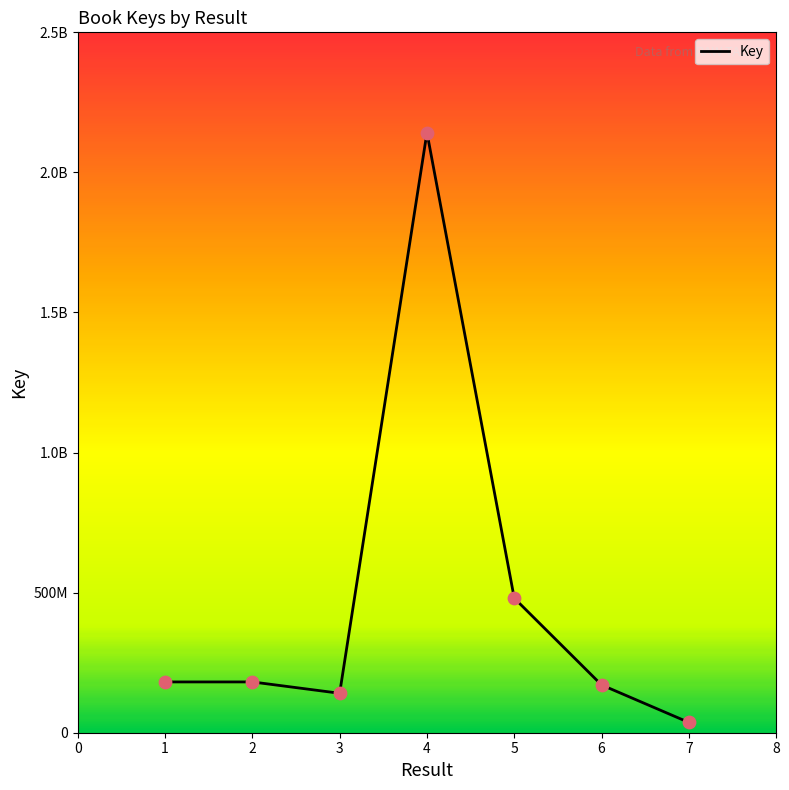

Which has a higher value, 2 or 7?

2